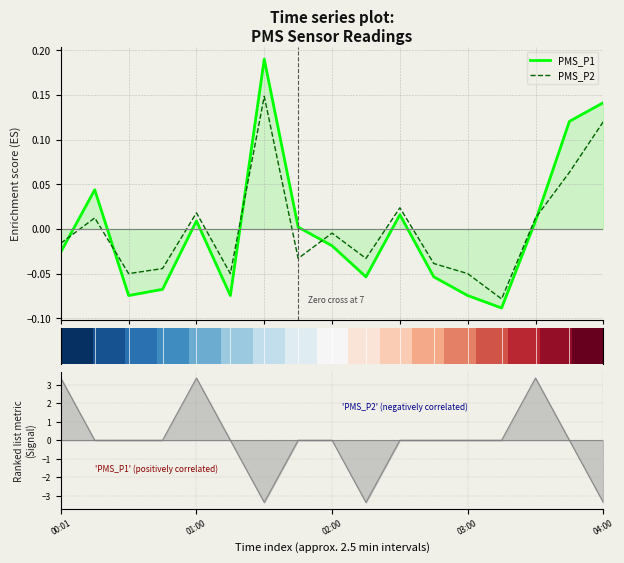

What is the label of the 3rd point from the right?

03:30